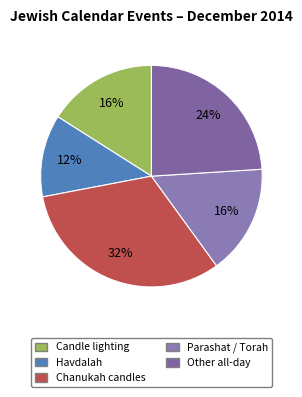

How many segments does this pie chart have?

5